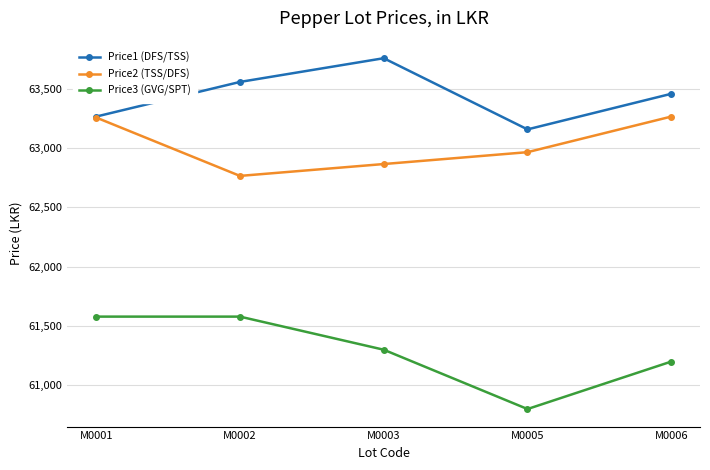

Where is Price1 (DFS/TSS) nearest to the value 63458?

M0006